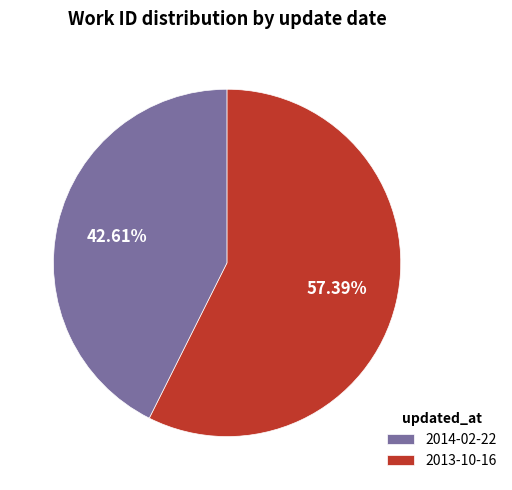

Combined, do 2013-10-16 and 2014-02-22 account for over 50%?

Yes